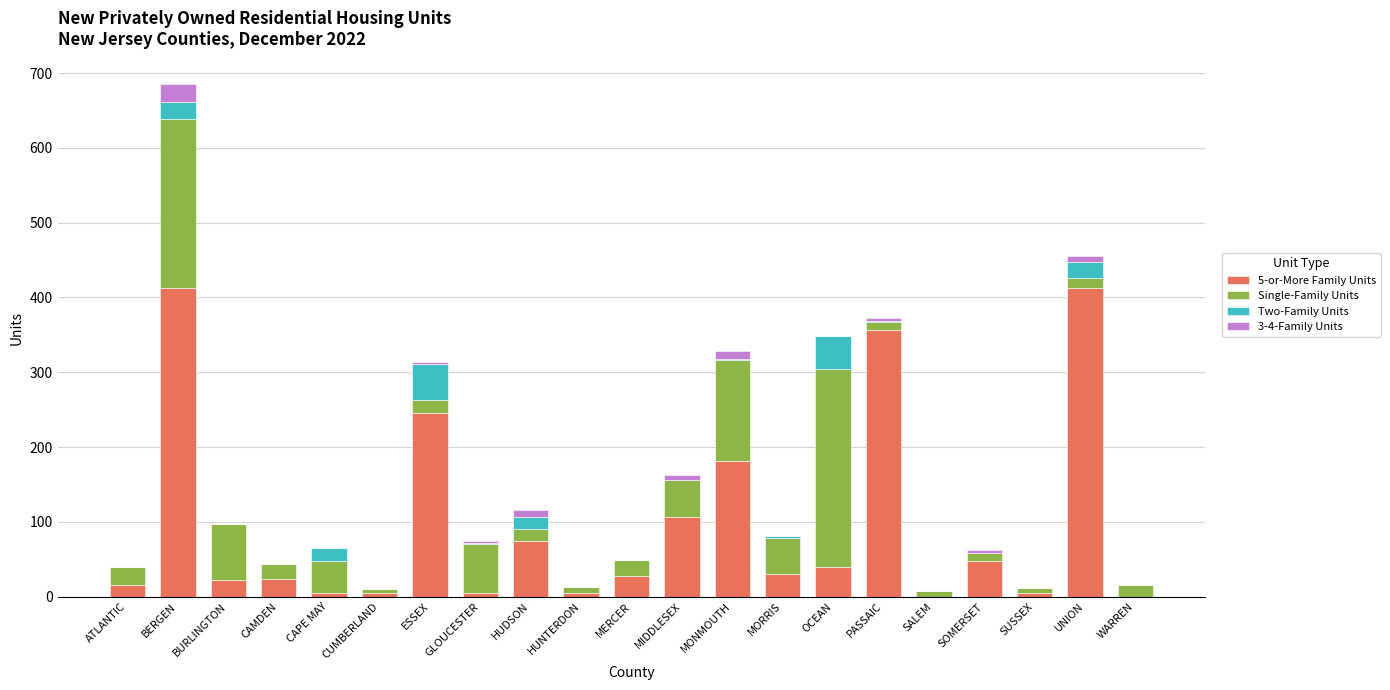

Which has a higher value, GLOUCESTER or PASSAIC?

PASSAIC